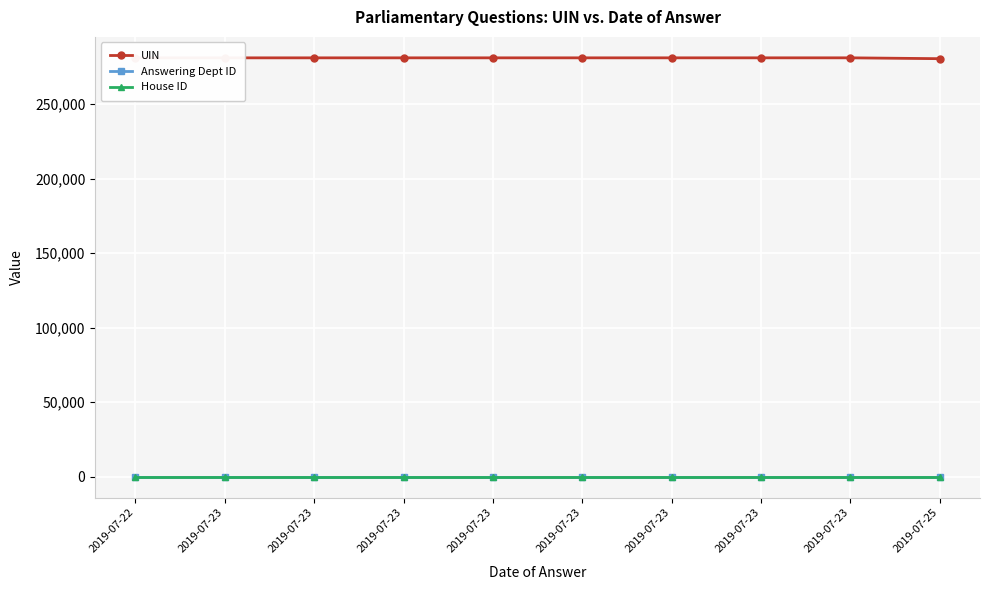

How many categories are shown in the chart?

10